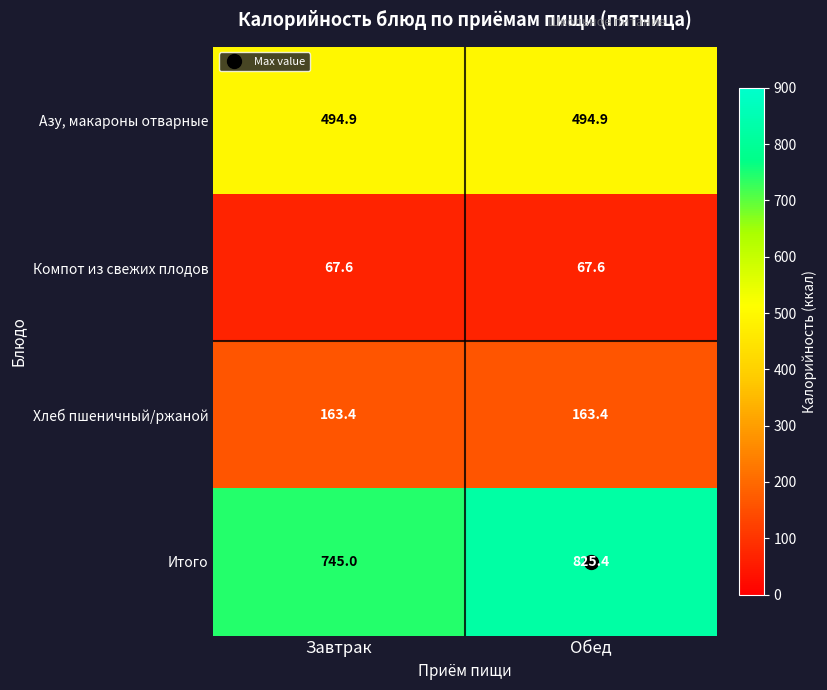

Which series has the largest range (max minus min)?

Итого